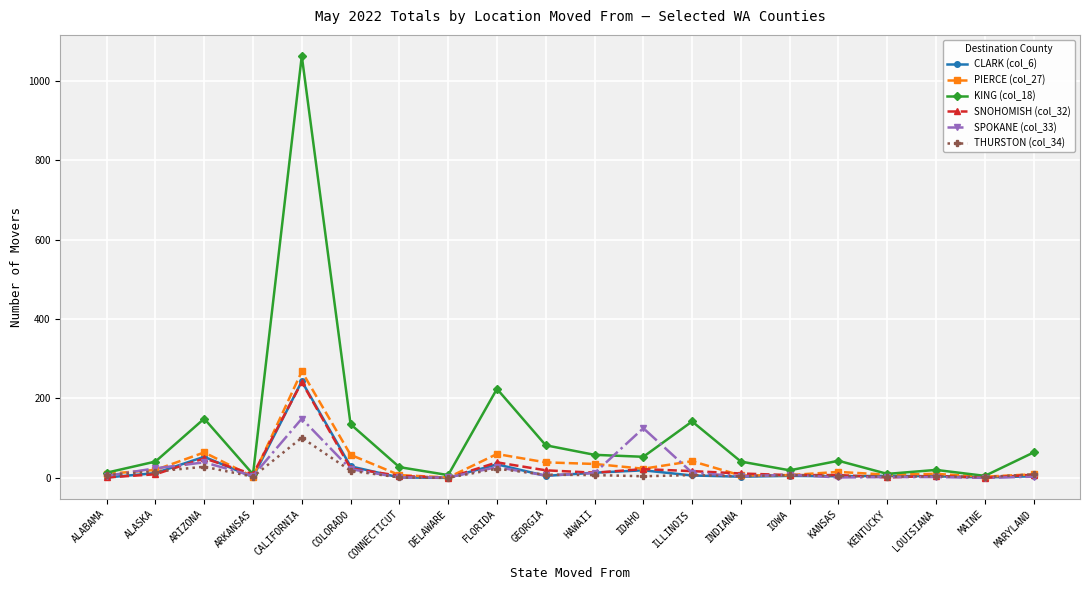

Which series has the largest total across all categories?

KING (col_18)